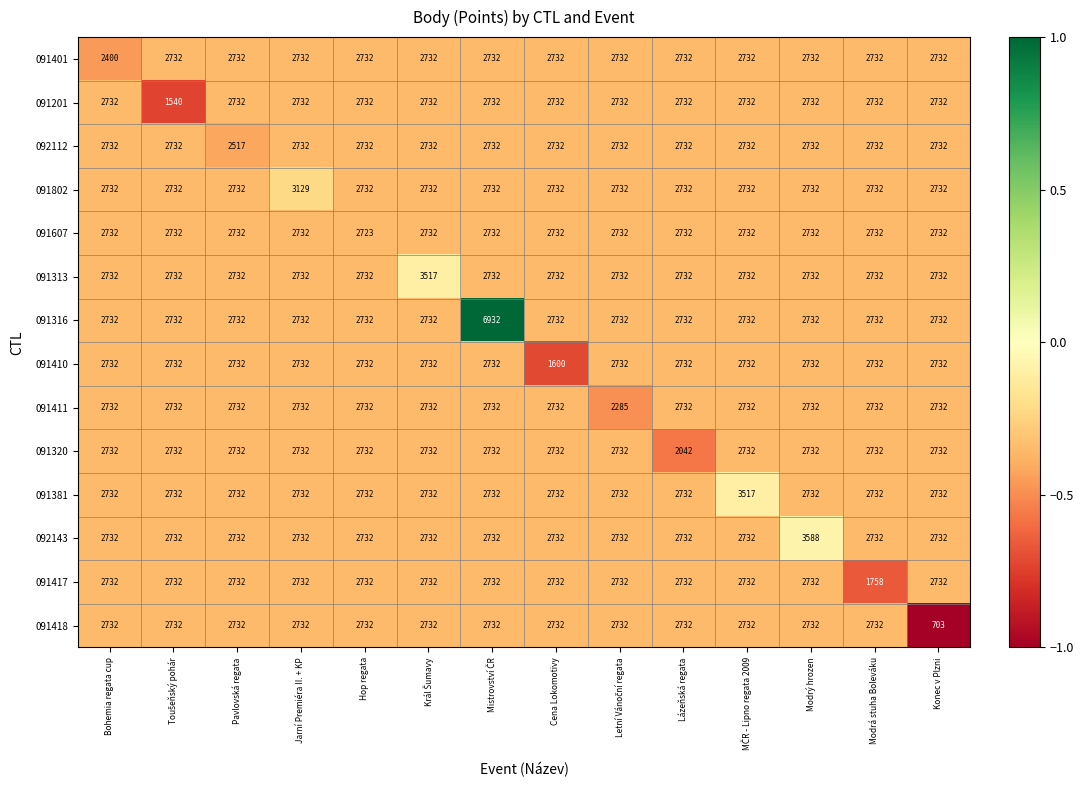

The 092112 series shows 4371 at Modrá stuha Boleváku. True or false?

False